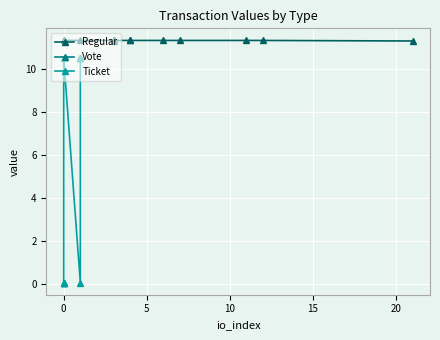

Reading left to right, what are all the values shown in this chart?

Regular: 11.3	11.3	11.3	11.3	11.3	11.3	11.3	11.3	11.3	11.3
Vote: 11.3	11.3	11.3	11.3	11.3	11.3	11.3	11.3	11.3	11.3
Ticket: 0.1	0.1	0.1	0.1	10.5	0.1	10.5	10.5	10.5	10.5